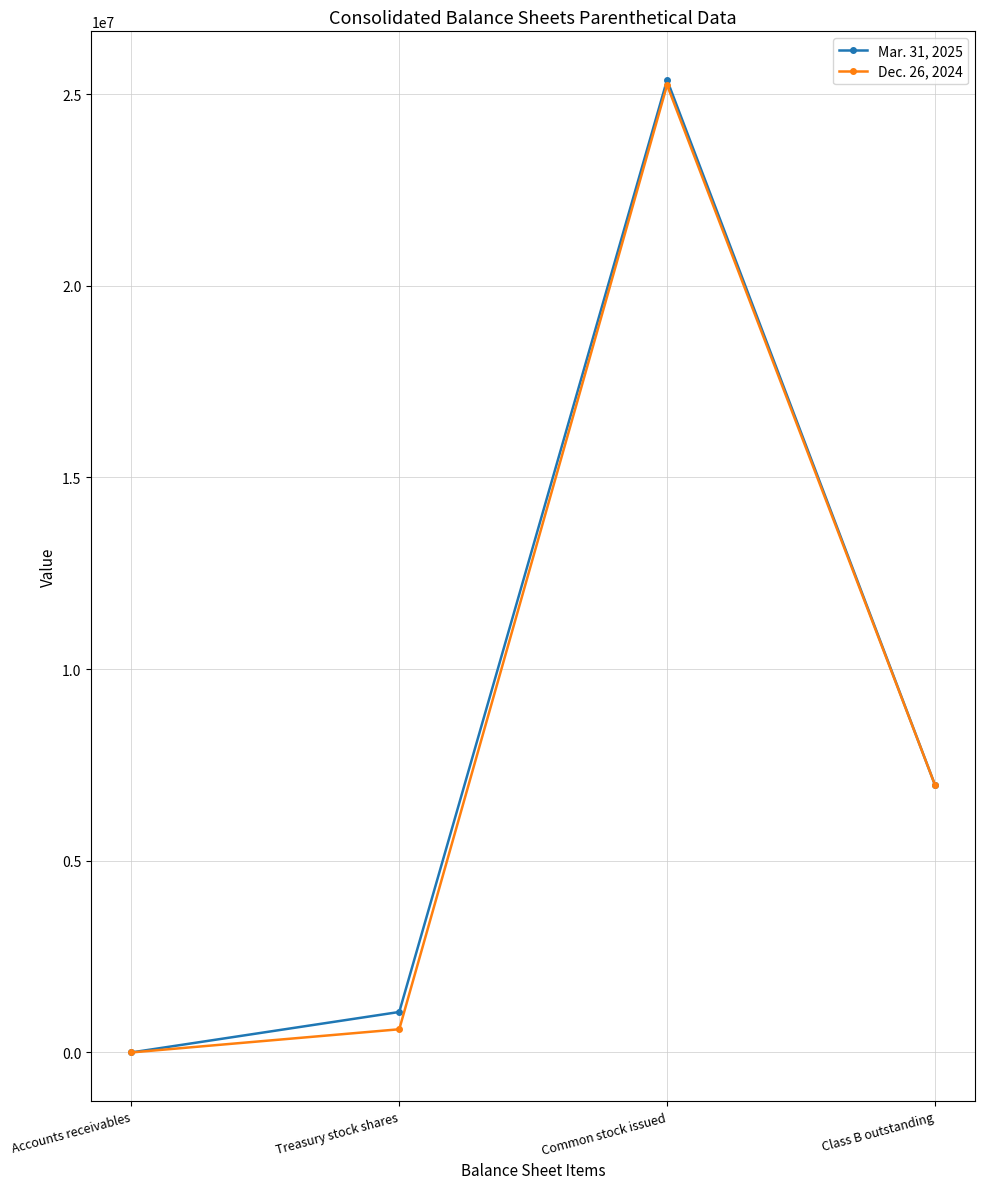

Rank the categories by Mar. 31, 2025 value from highest to lowest.

Common stock issued, Class B outstanding, Treasury stock shares, Accounts receivables